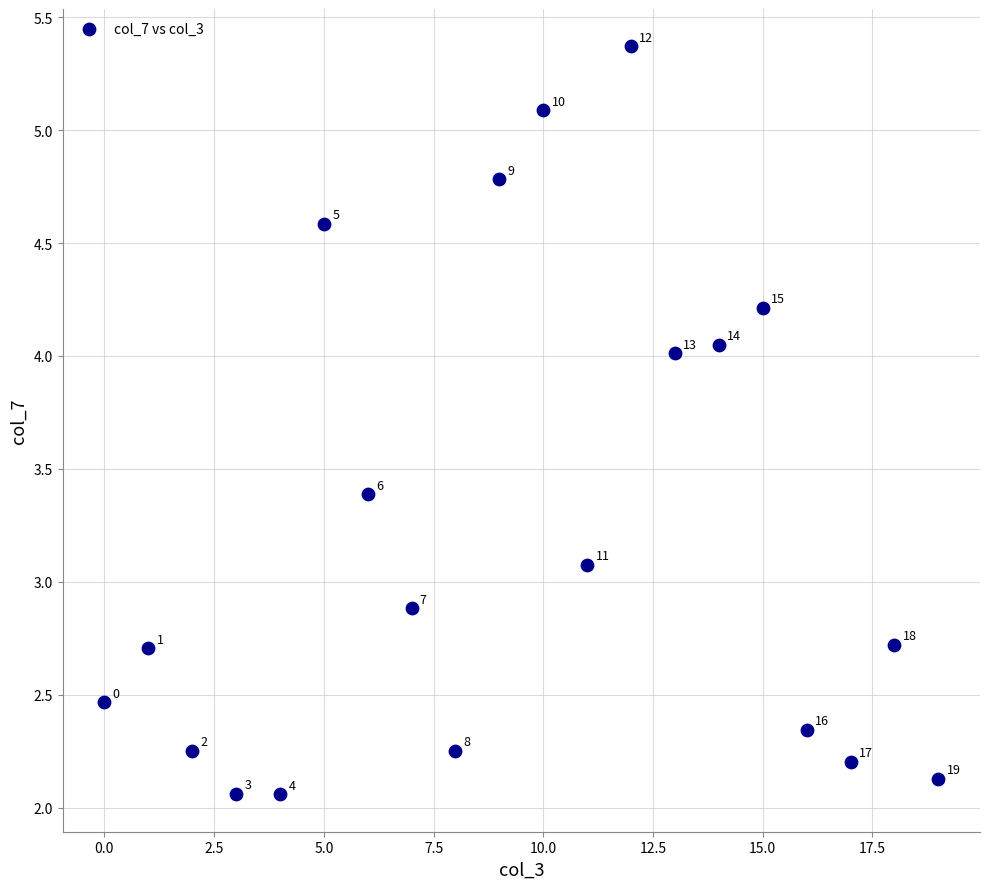

What is the range of Y values (max minus min)?

3.3